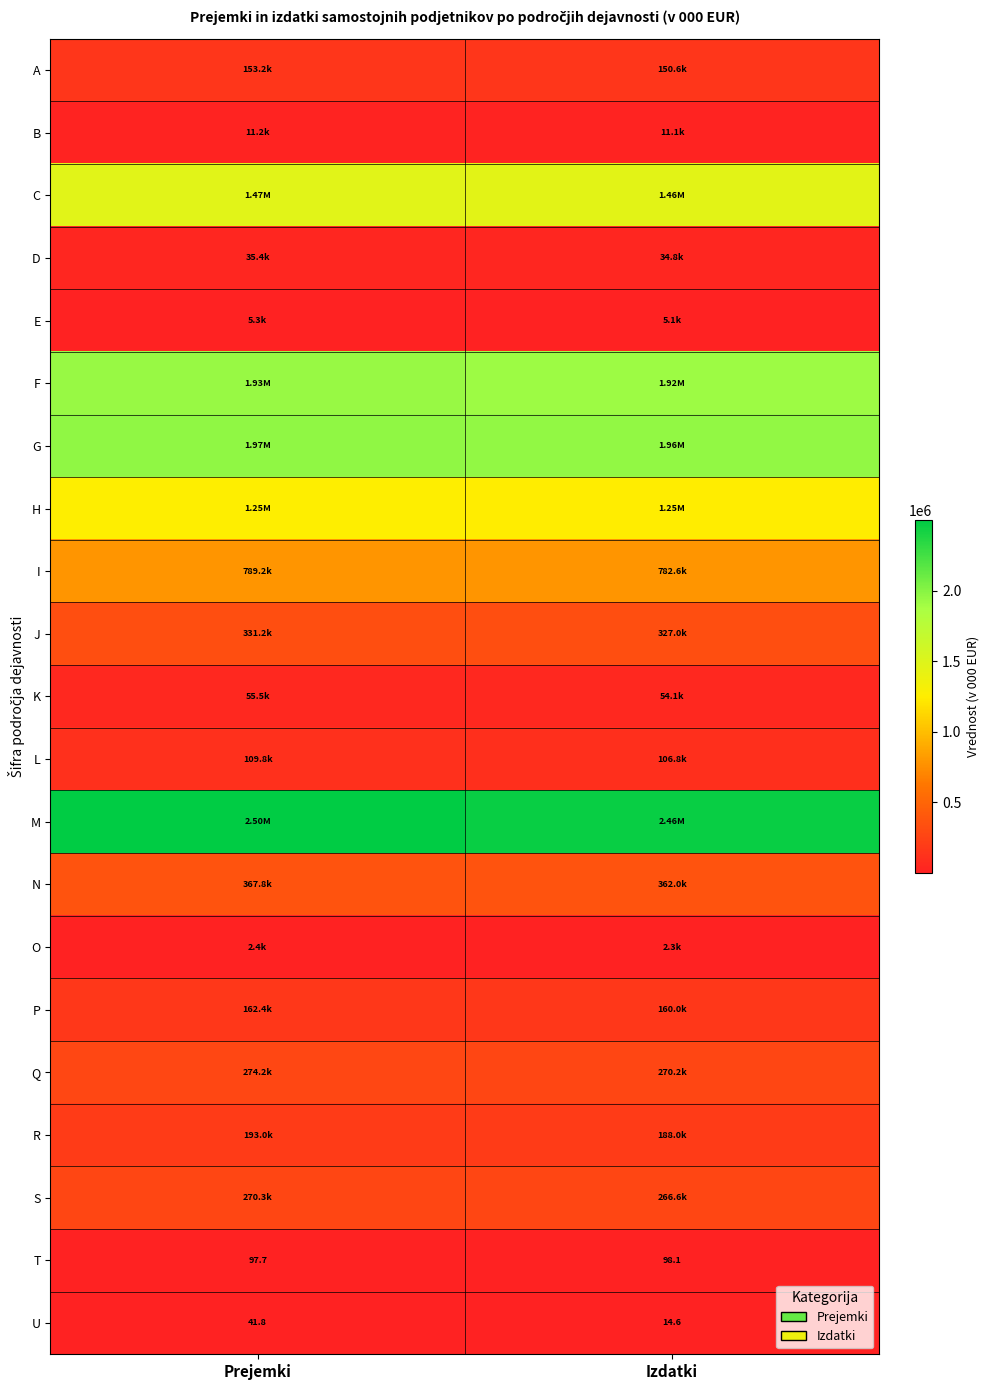

Rank the categories by U value from highest to lowest.

Prejemki, Izdatki